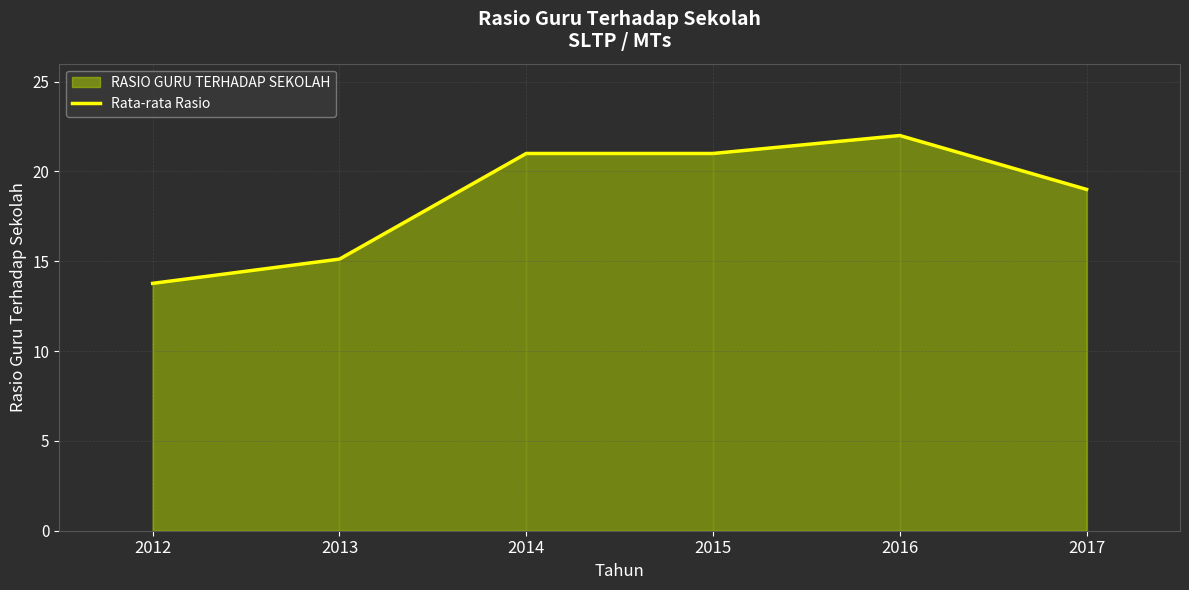

Approximately how many times larger is the value at 2015 compared to 2013?

1.4